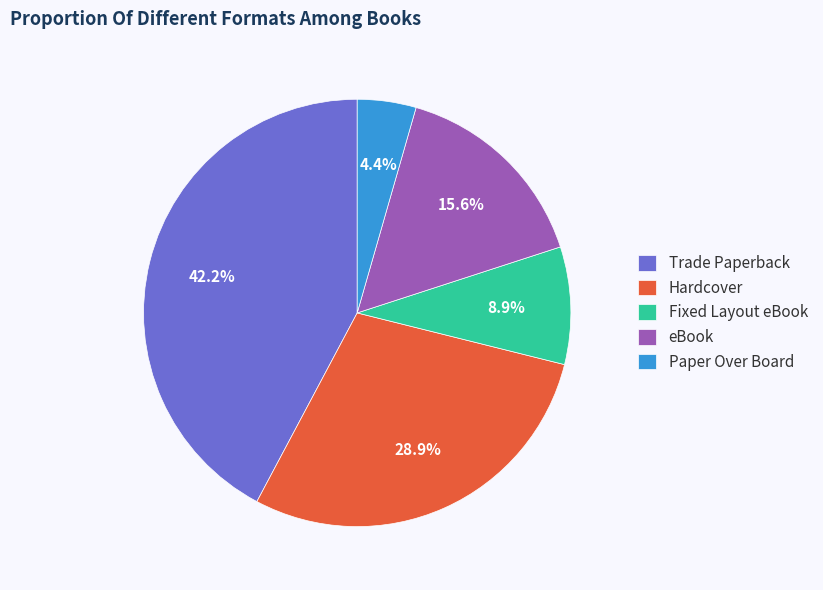

Combined, do eBook and Paper Over Board account for over 50%?

No